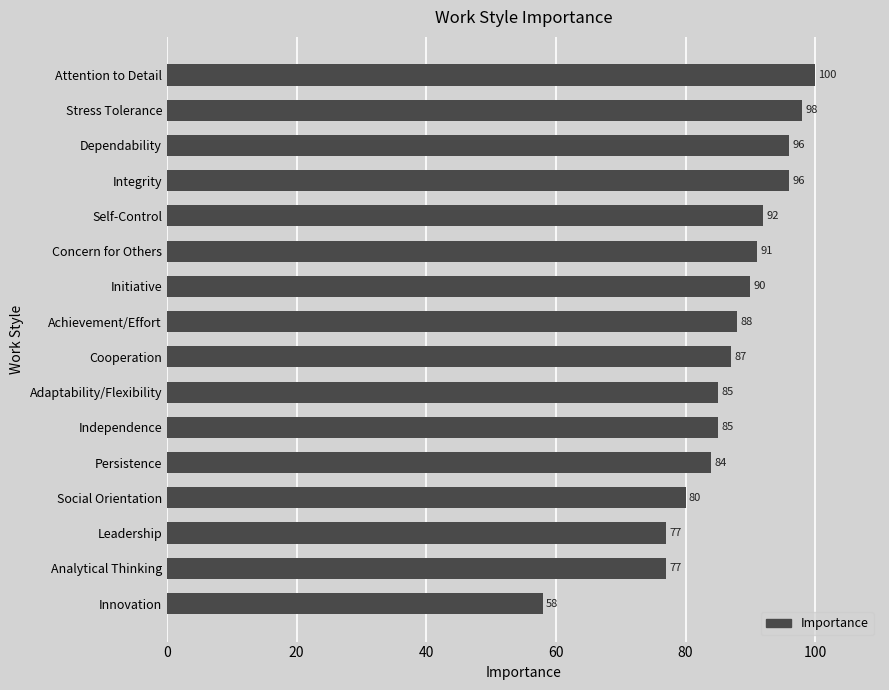

Reading top to bottom, extract all data points from this chart.

Attention to Detail=100	Stress Tolerance=98	Dependability=96	Integrity=96	Self-Control=92	Concern for Others=91	Initiative=90	Achievement/Effort=88	Cooperation=87	Adaptability/Flexibility=85	Independence=85	Persistence=84	Social Orientation=80	Leadership=77	Analytical Thinking=77	Innovation=58